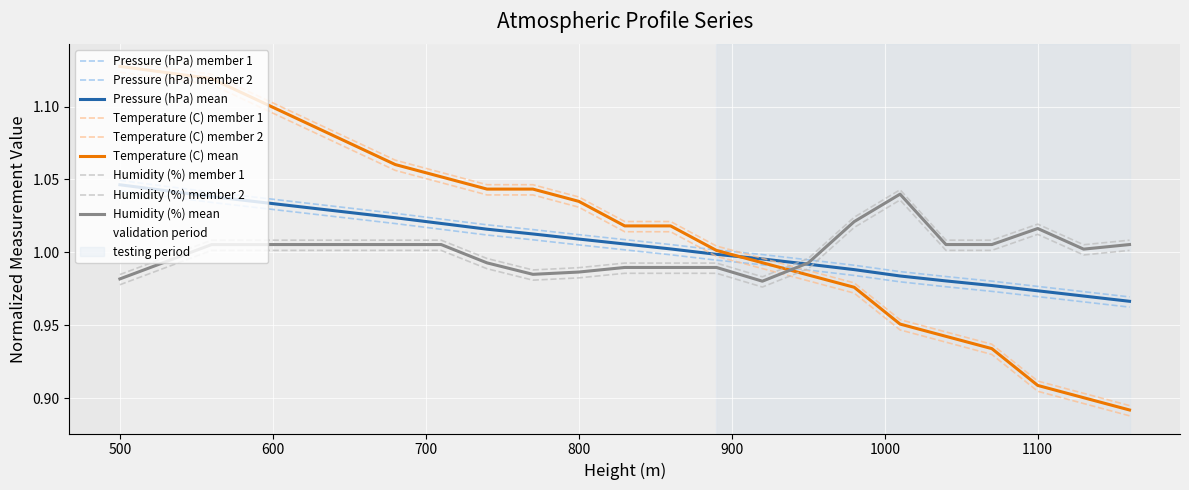

How many lines are shown in the chart?

9